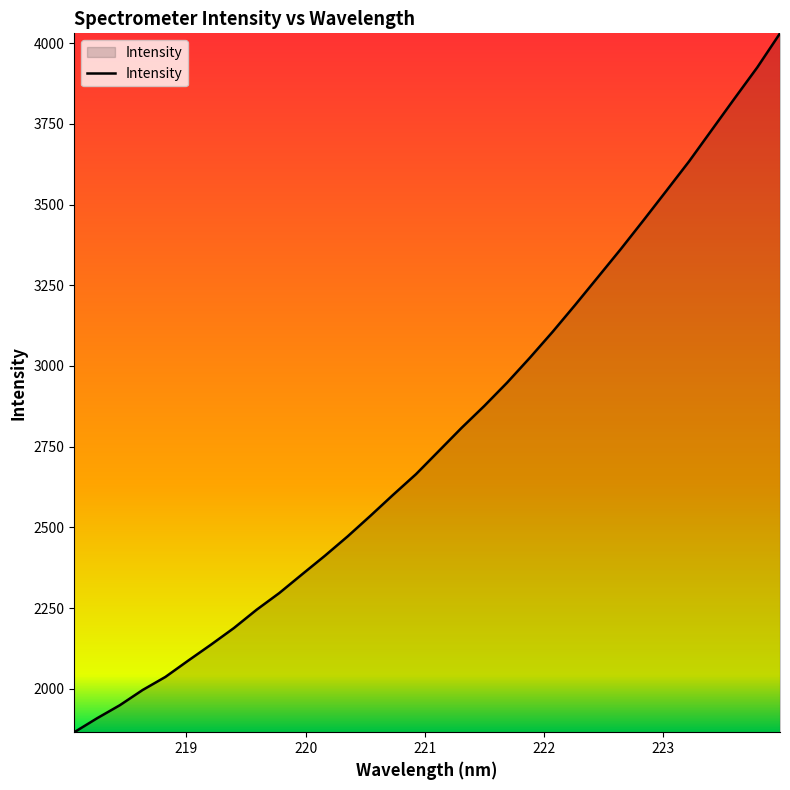

True or false: there are more than 1 points higher than both neighbors.

False